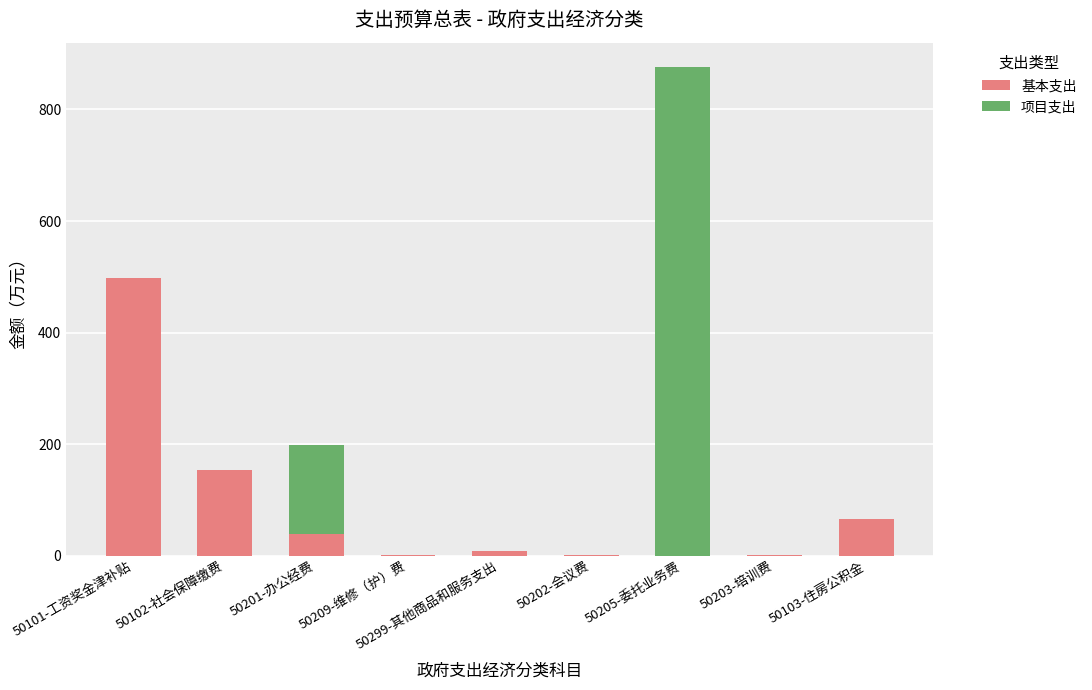

What are all the series names shown in the legend?

基本支出, 项目支出